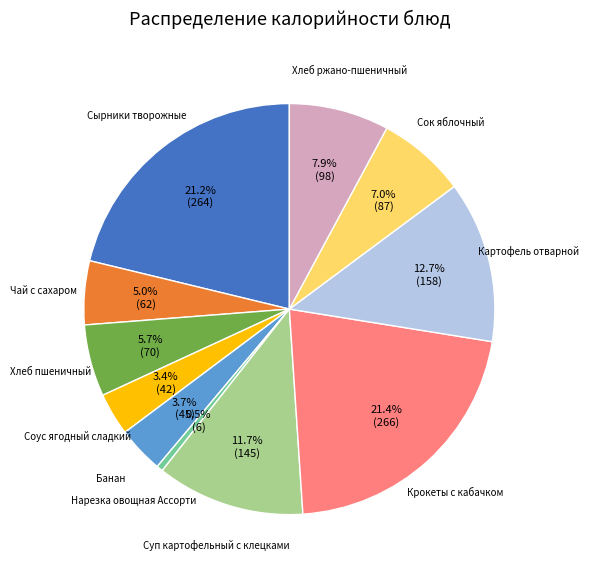

Does any single category account for the majority?

No